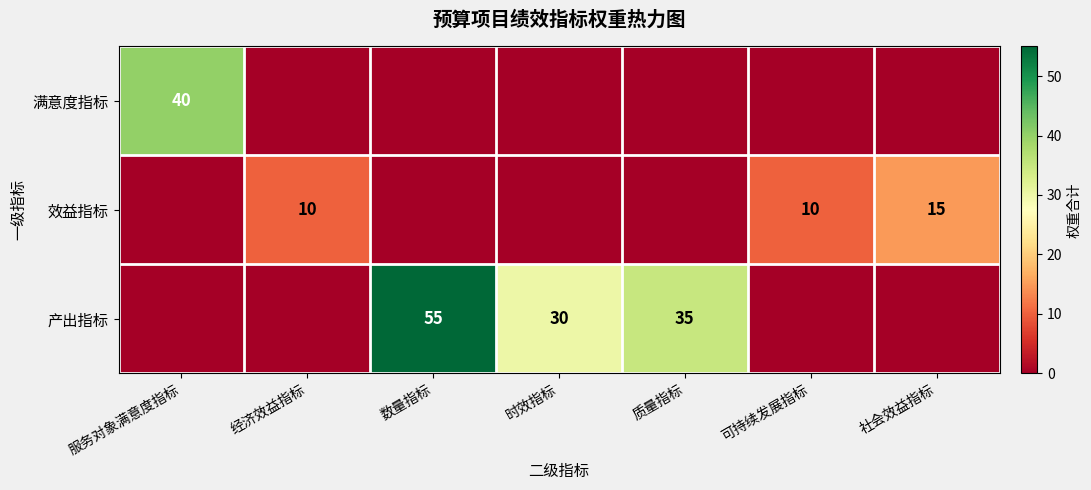

True or false: 效益指标 has a value of 10 at 可持续发展指标.

True